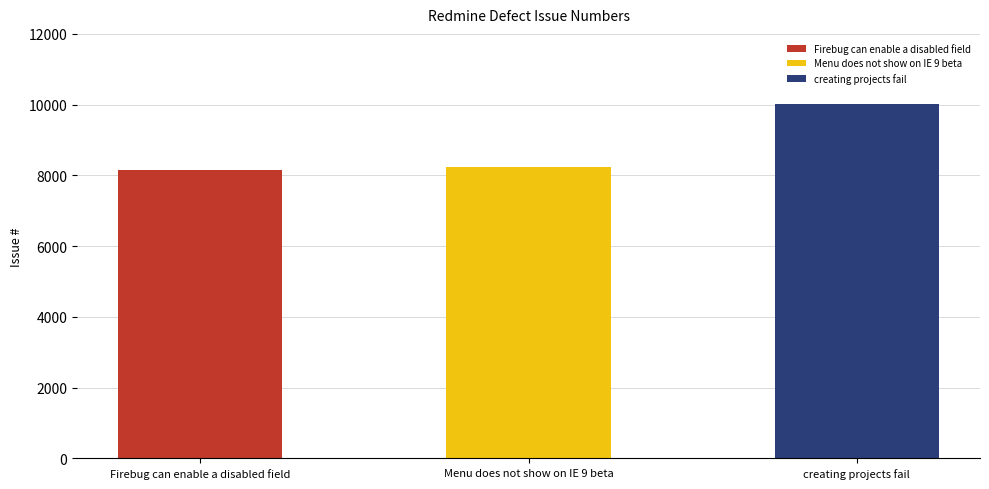

What is the sum of all values?

26419